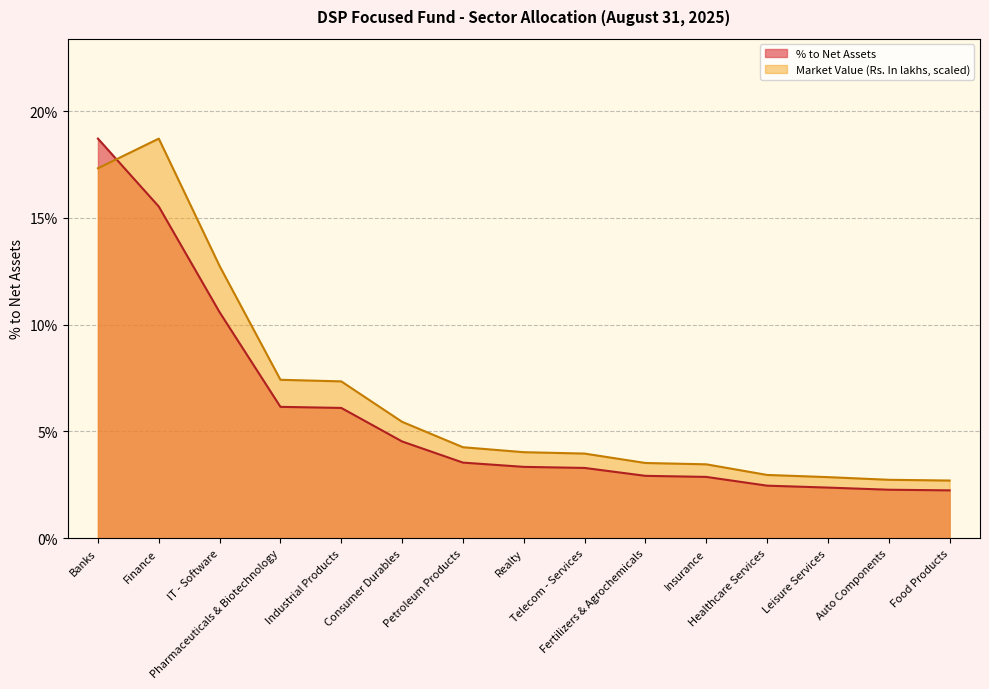

What are all the series names shown in the legend?

Market Value (Rs. In lakhs), % to Net Assets